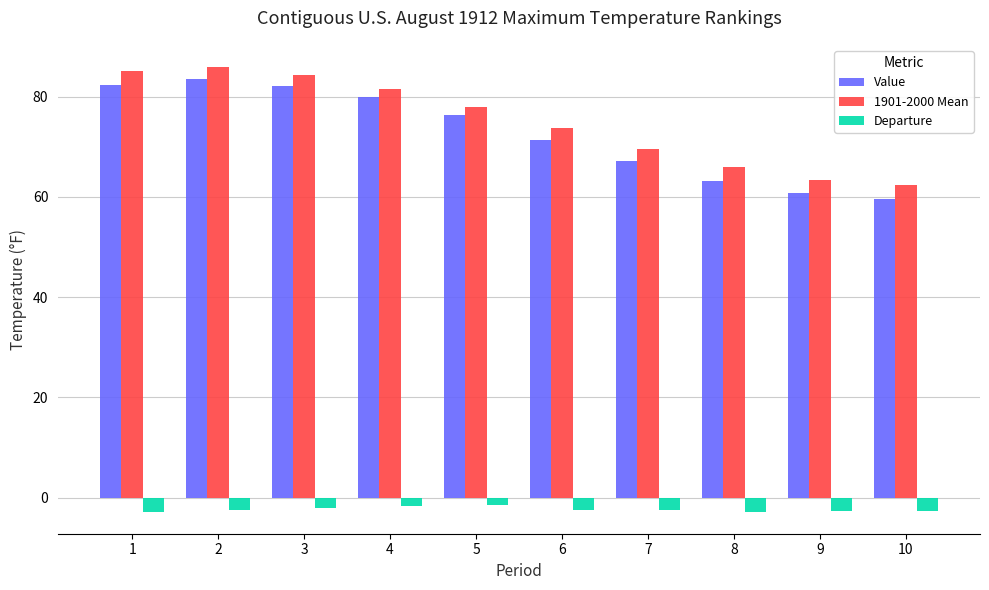

What is the greatest value displayed?

85.9